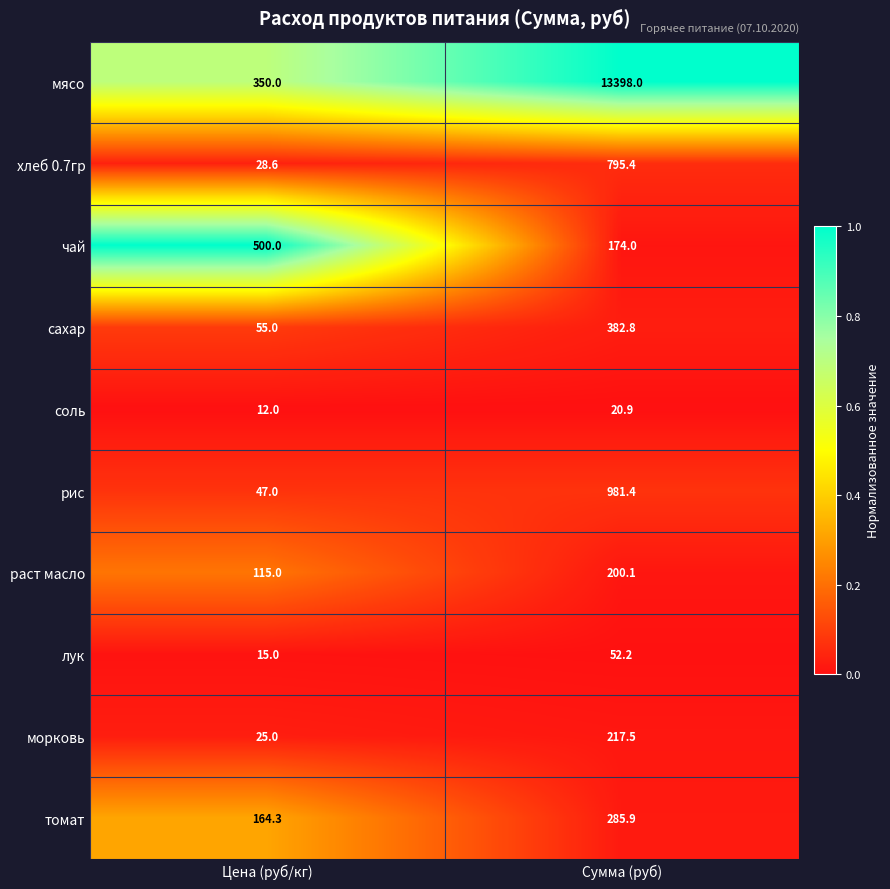

What is the total value across all series at Сумма (руб)?

16508.2